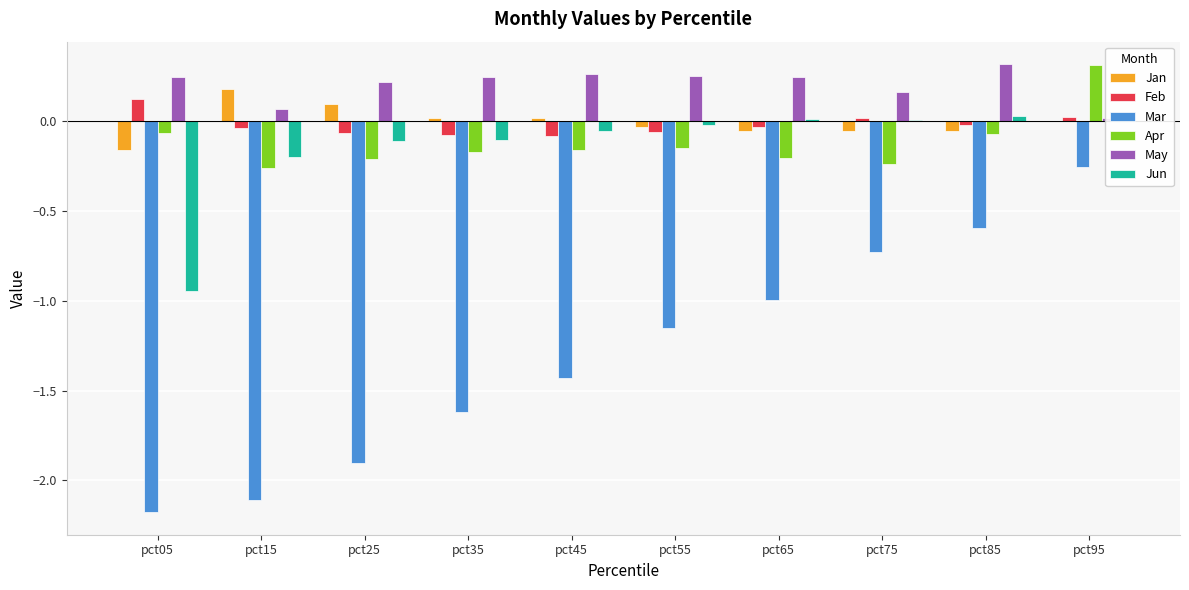

Reading right to left, list all the values displayed in this chart.

Jan: 0.0	-0.1	-0.1	-0.1	-0.0	0.0	0.0	0.1	0.2	-0.2
Feb: 0.0	-0.0	0.0	-0.0	-0.1	-0.1	-0.1	-0.1	-0.0	0.1
Mar: -0.3	-0.6	-0.7	-1.0	-1.2	-1.4	-1.6	-1.9	-2.1	-2.2
Apr: 0.3	-0.1	-0.2	-0.2	-0.2	-0.2	-0.2	-0.2	-0.3	-0.1
May: 0.0	0.3	0.2	0.2	0.3	0.3	0.2	0.2	0.1	0.2
Jun: -0.0	0.0	0.0	0.0	-0.0	-0.1	-0.1	-0.1	-0.2	-0.9